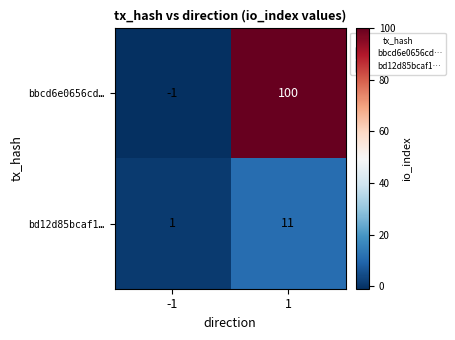

Reading right to left, what are all the values shown in this chart?

bbcd6e0656cd…: 1=100	-1=-1
bd12d85bcaf1…: 1=11	-1=1